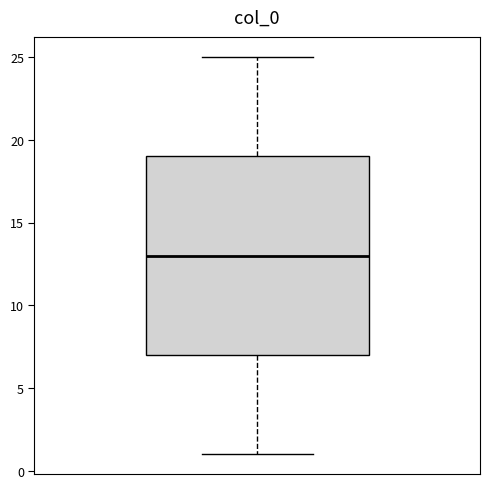

Transcribe this box plot: give where the median line is, the range the box spans, and where the two whiskers end, as read against the y-axis. The values are not printed on the chart, so give them approximately, as read against the axis.

median 13, box 7 to 19, whiskers 1 to 25